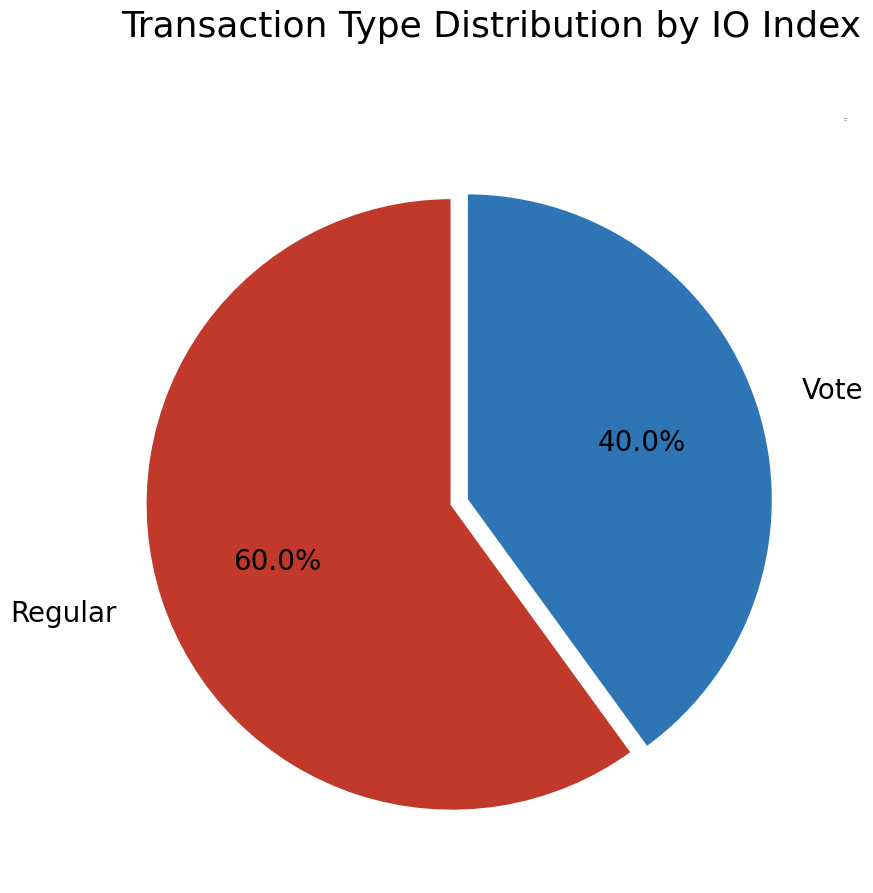

Does any single category account for the majority?

Yes